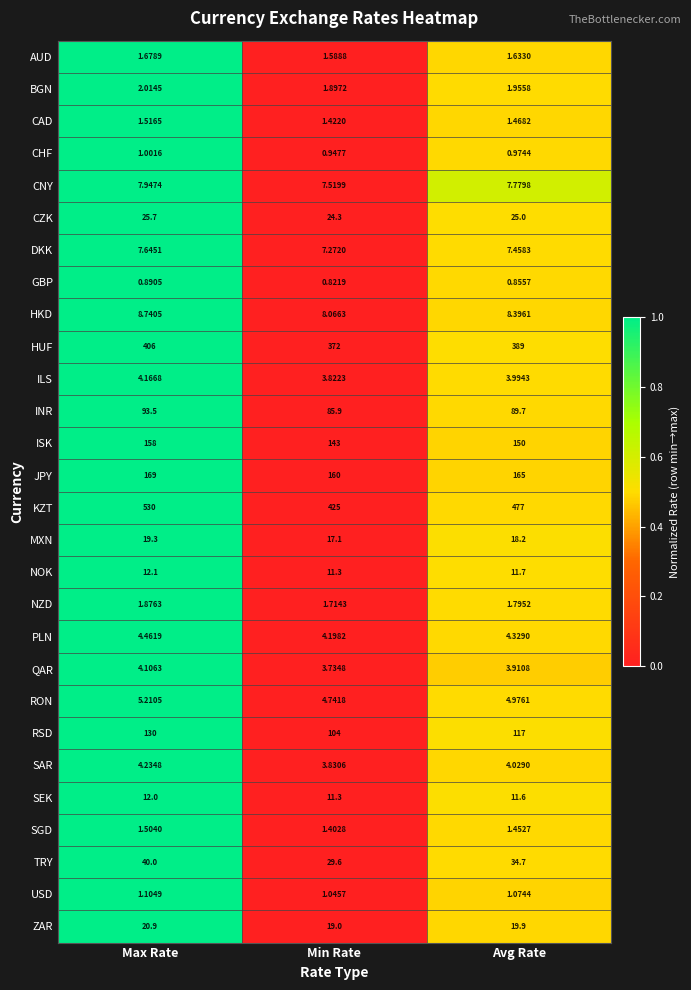

Where does the MXN series first go above 18?

Max Rate